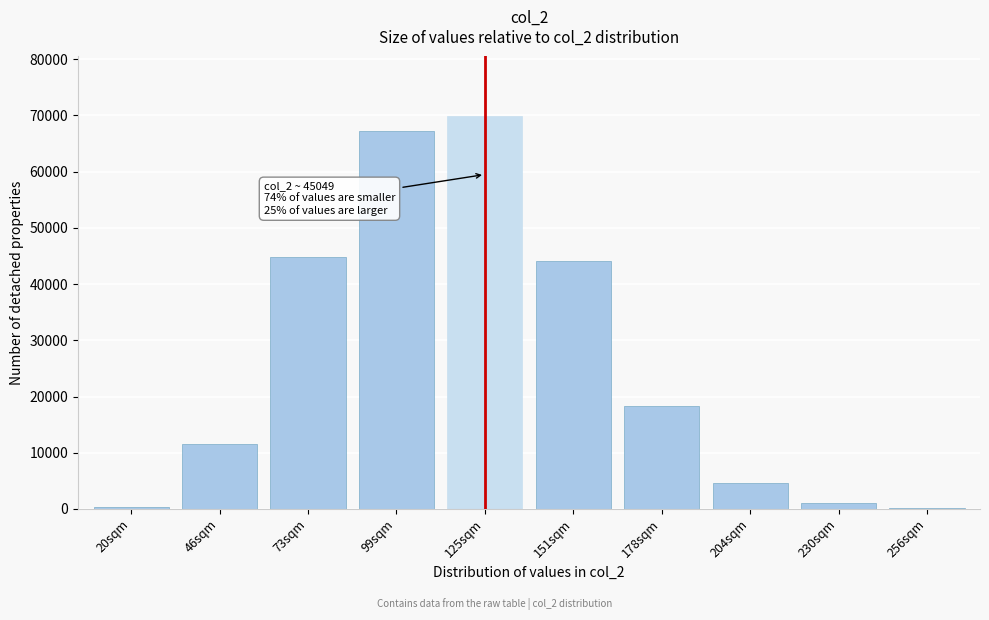

What is the sum of all values?

262004